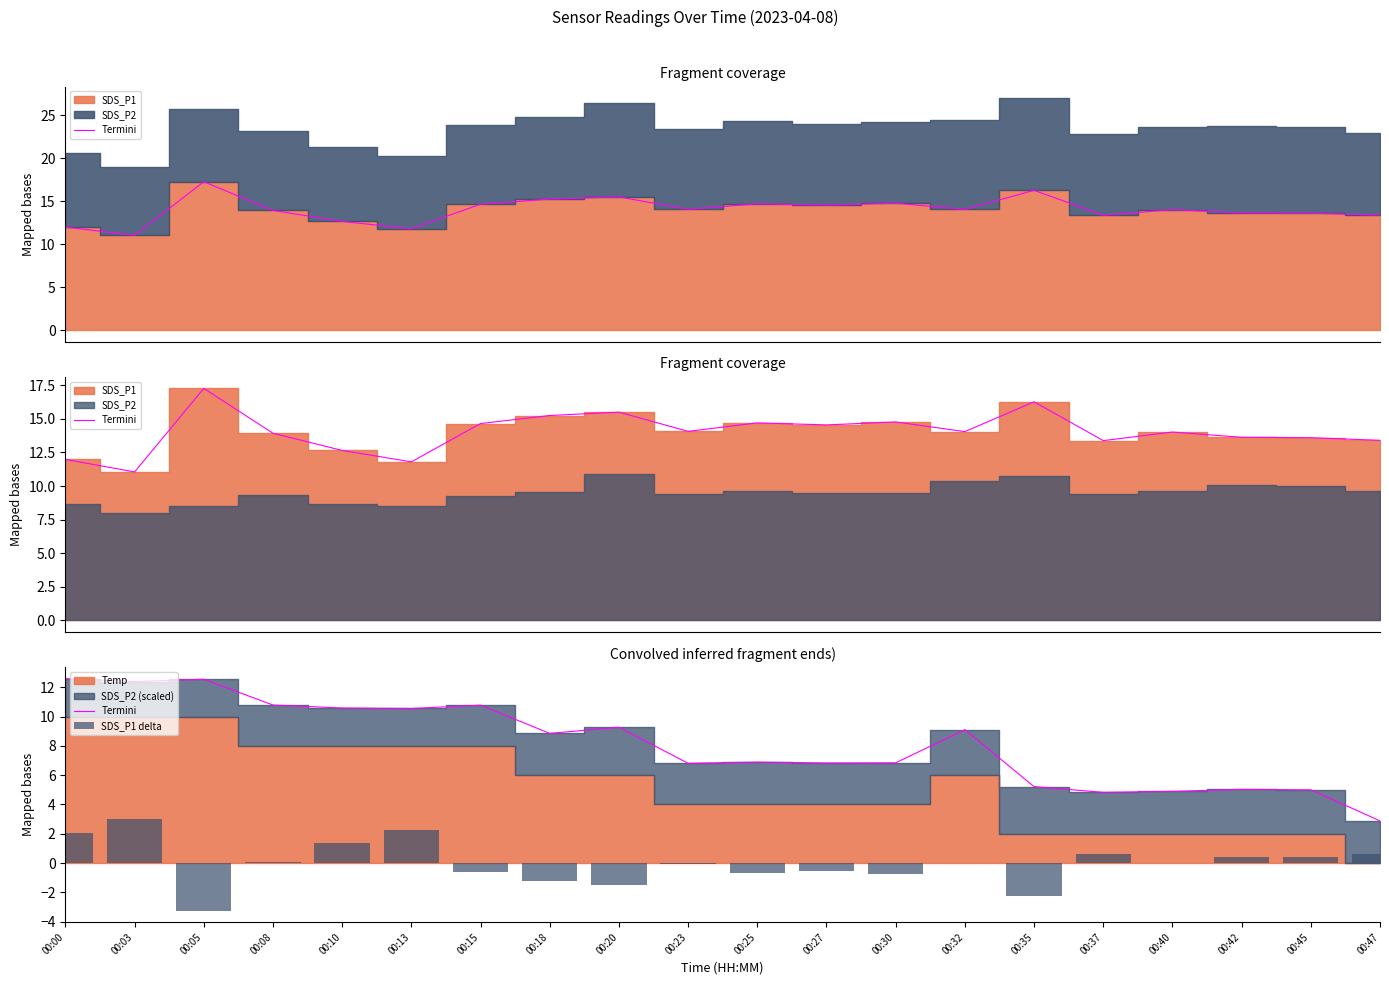

At which category is the sum across all series the highest?

00:03